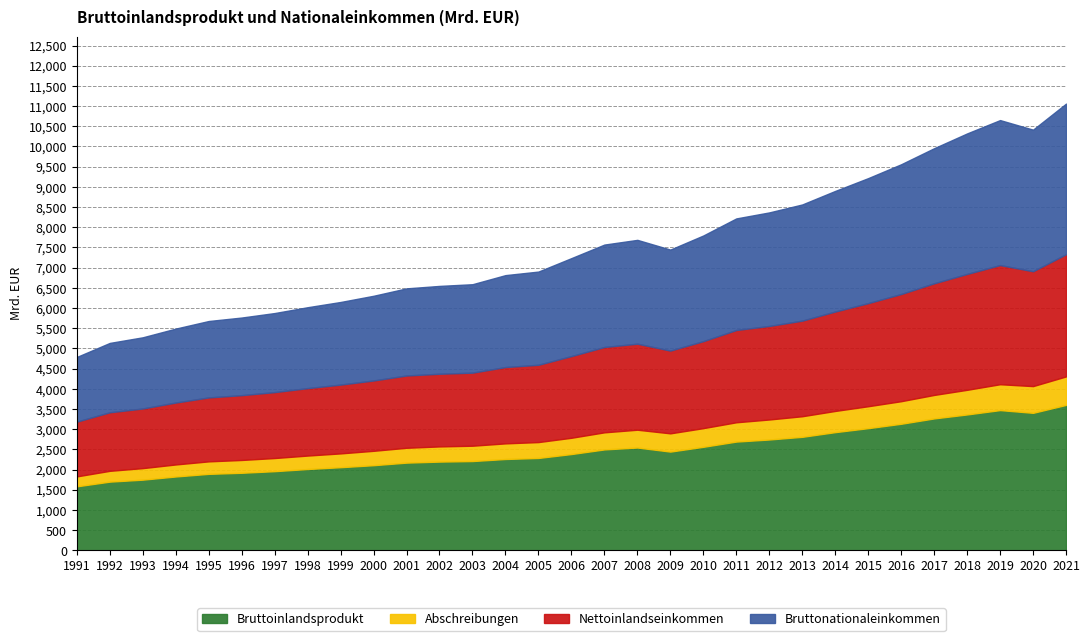

What is the total value across all series at 2005?

6902.7